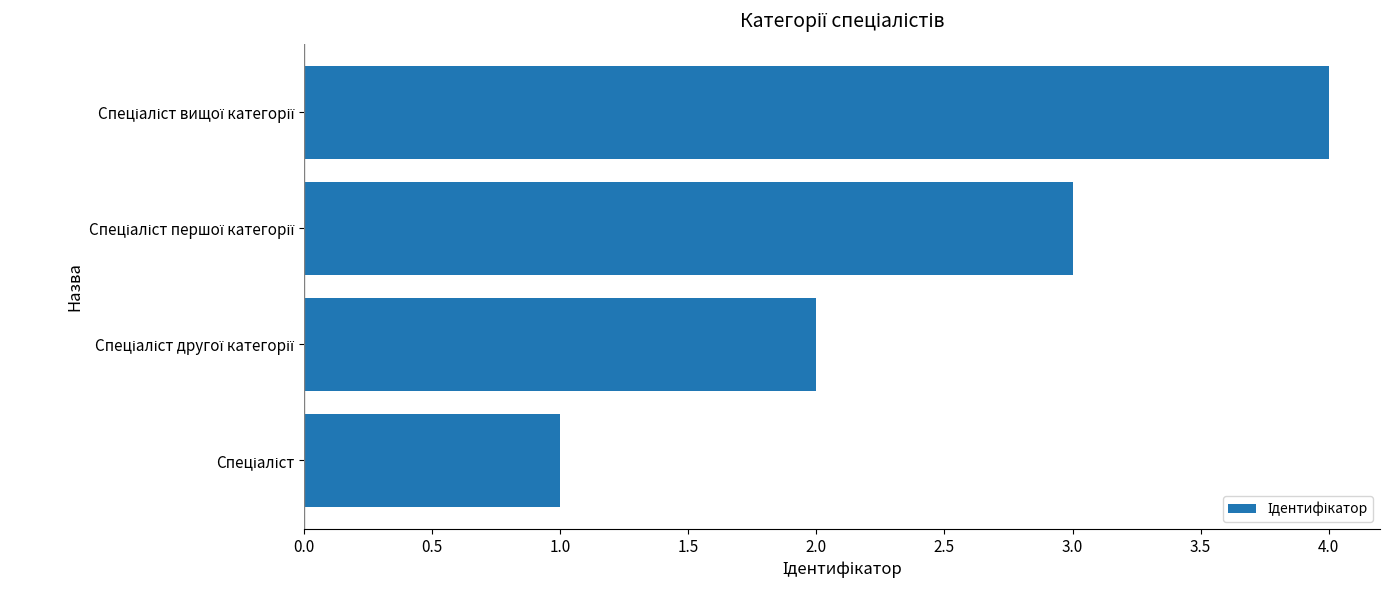

What is the difference between the maximum and minimum values?

3